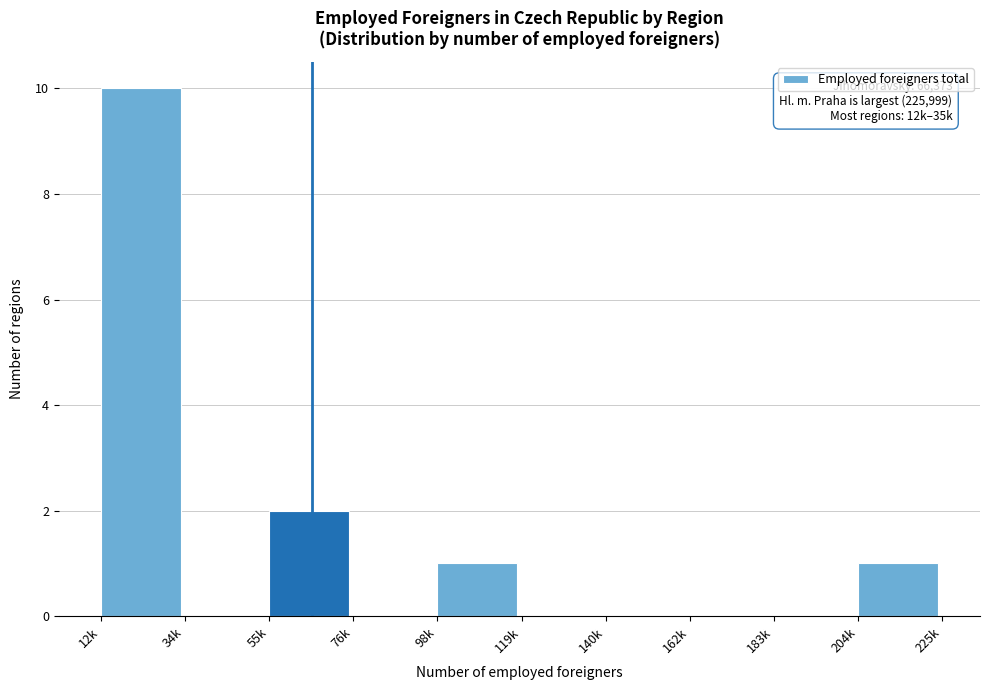

Reading left to right, list all the values displayed in this chart.

12k=10	34k=0	55k=2	76k=0	98k=1	119k=0	140k=0	162k=0	183k=0	204k=1